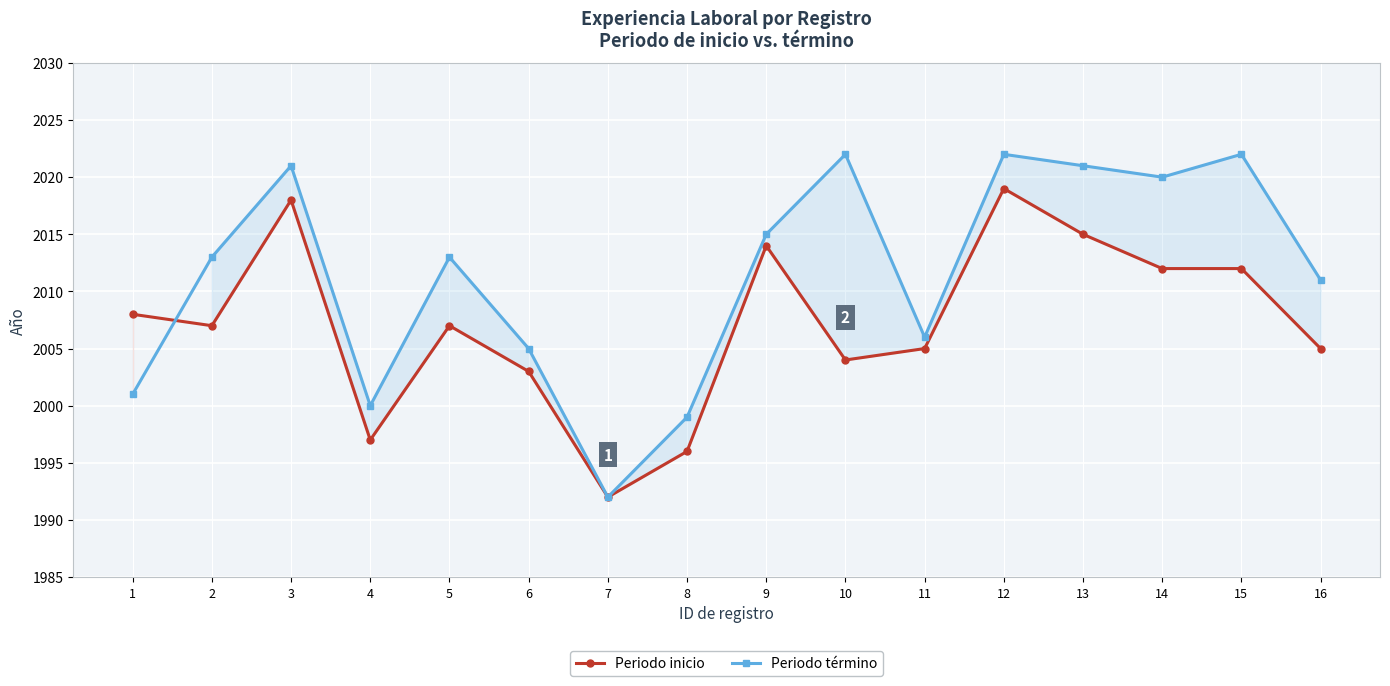

What is the value of the Periodo término point at the 8th from the left?

1999